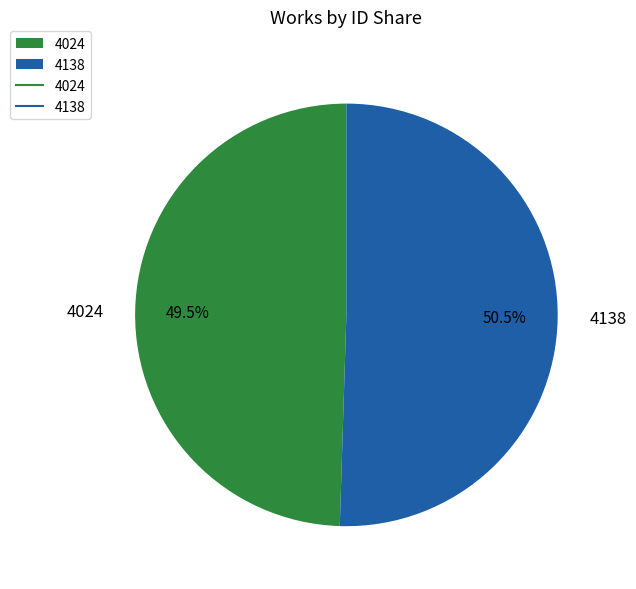

What is the total percentage of 4024 and 4138?

100.0%